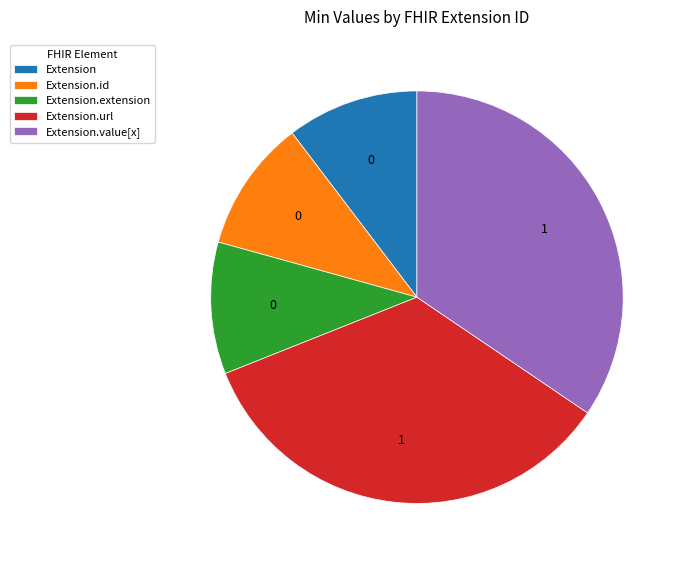

What is the ratio of the value at Extension.extension to the value at Extension.value[x]?

0.3